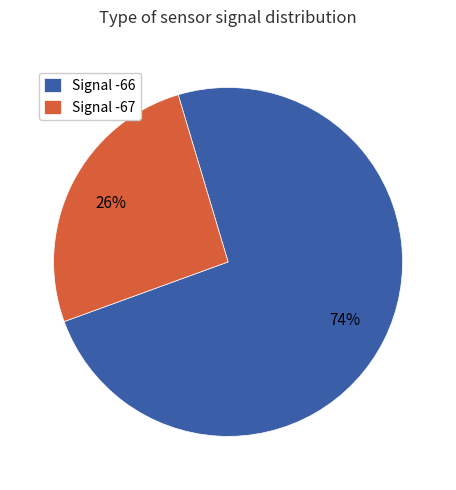

Is the sum of Signal -66 and Signal -67 greater than half?

Yes